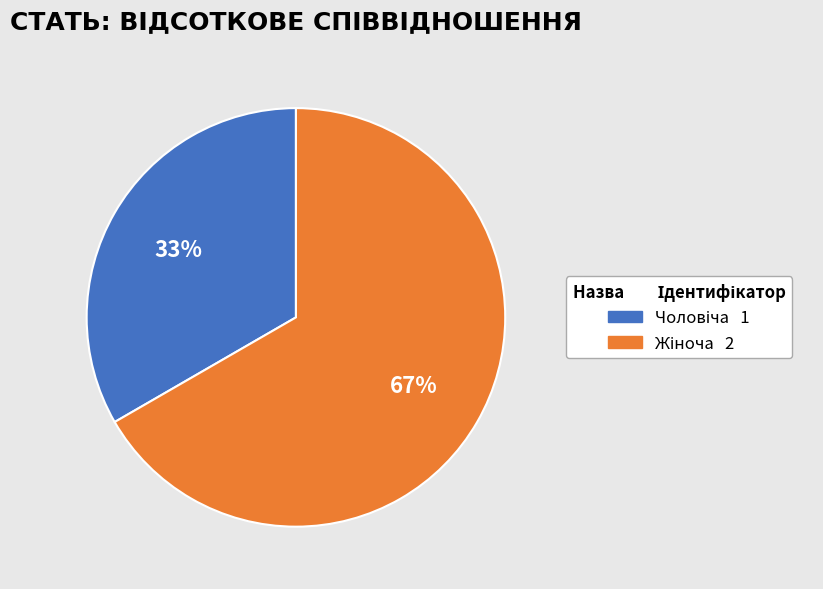

Is there any slice that represents more than half of the pie?

Yes